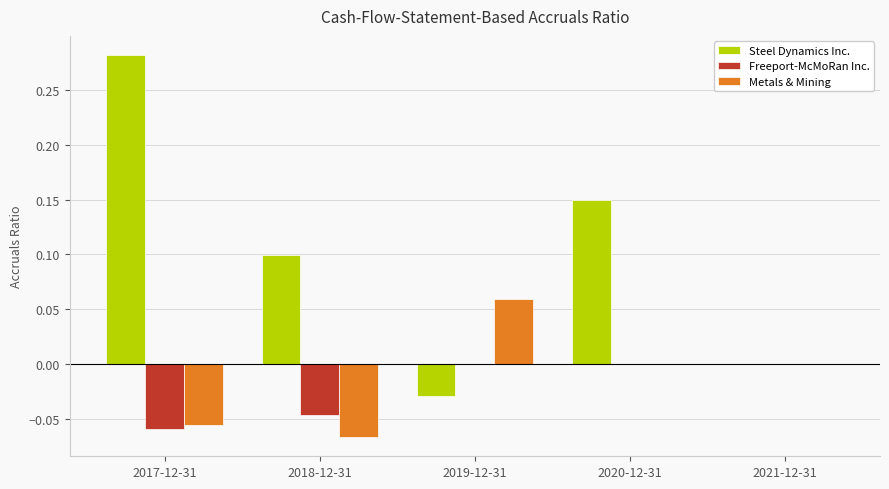

Where does the Steel Dynamics Inc. series first go above 0?

2017-12-31